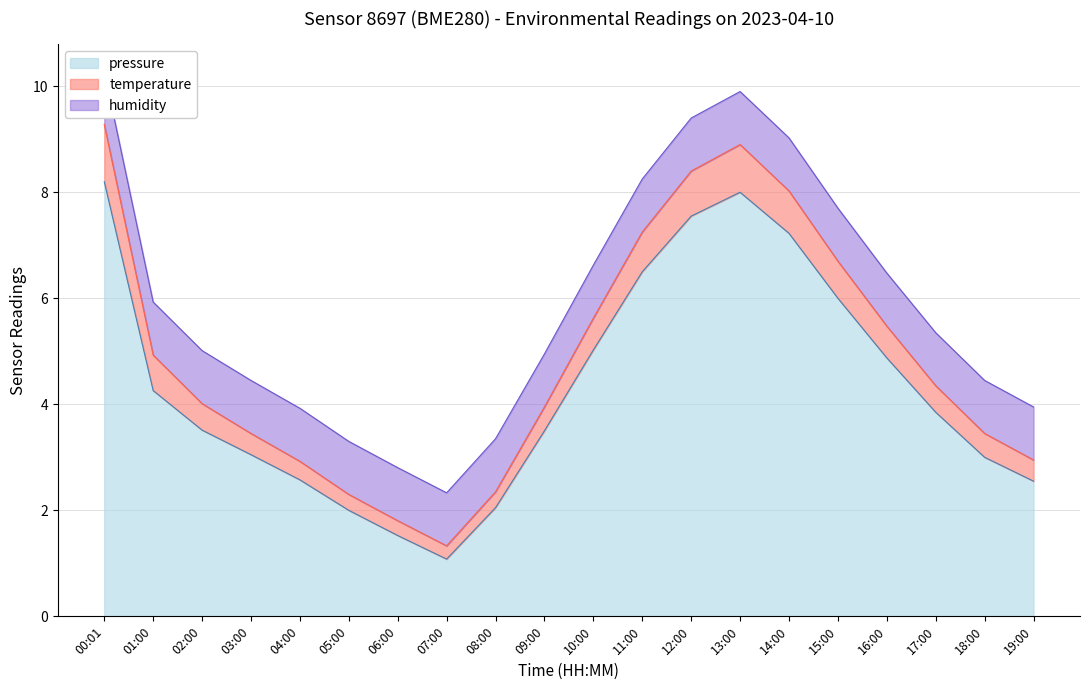

At which category is the sum across all series the highest?

00:01